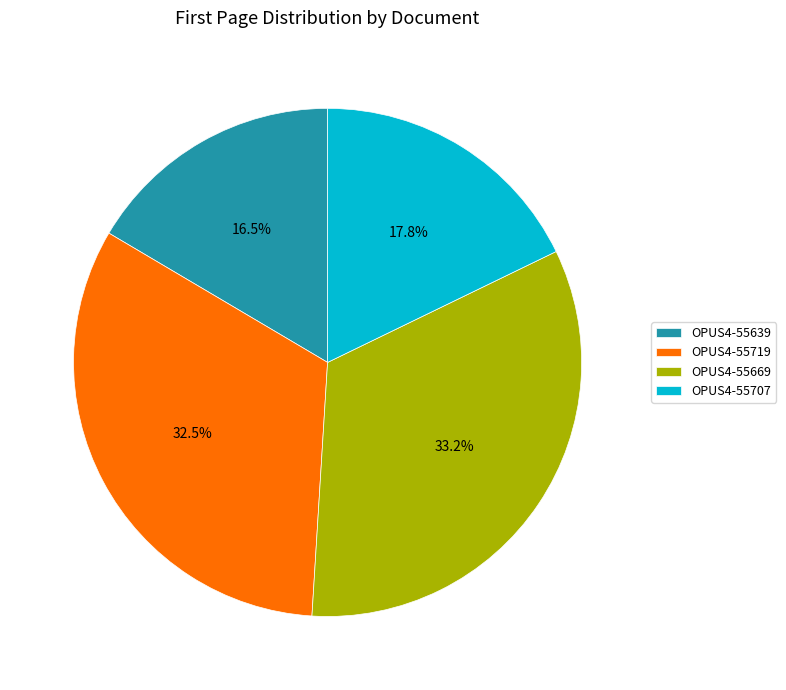

Is there any slice that represents more than half of the pie?

No